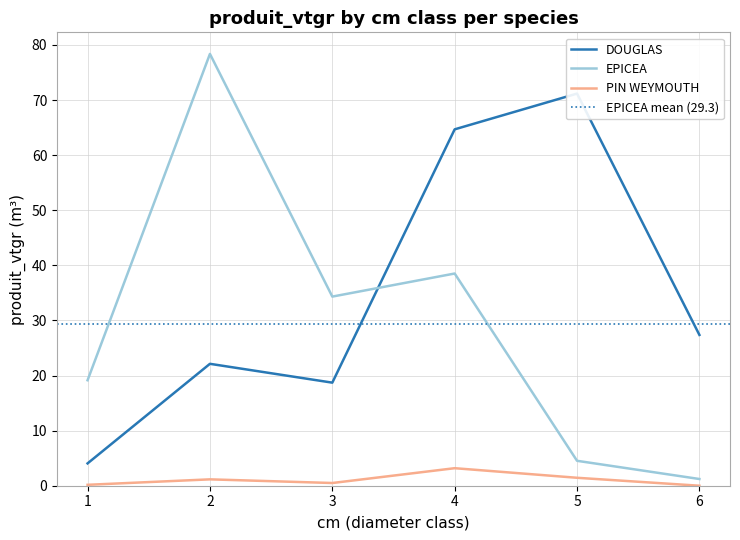

True or false: PIN WEYMOUTH has a value of 1.2 at 2.

True